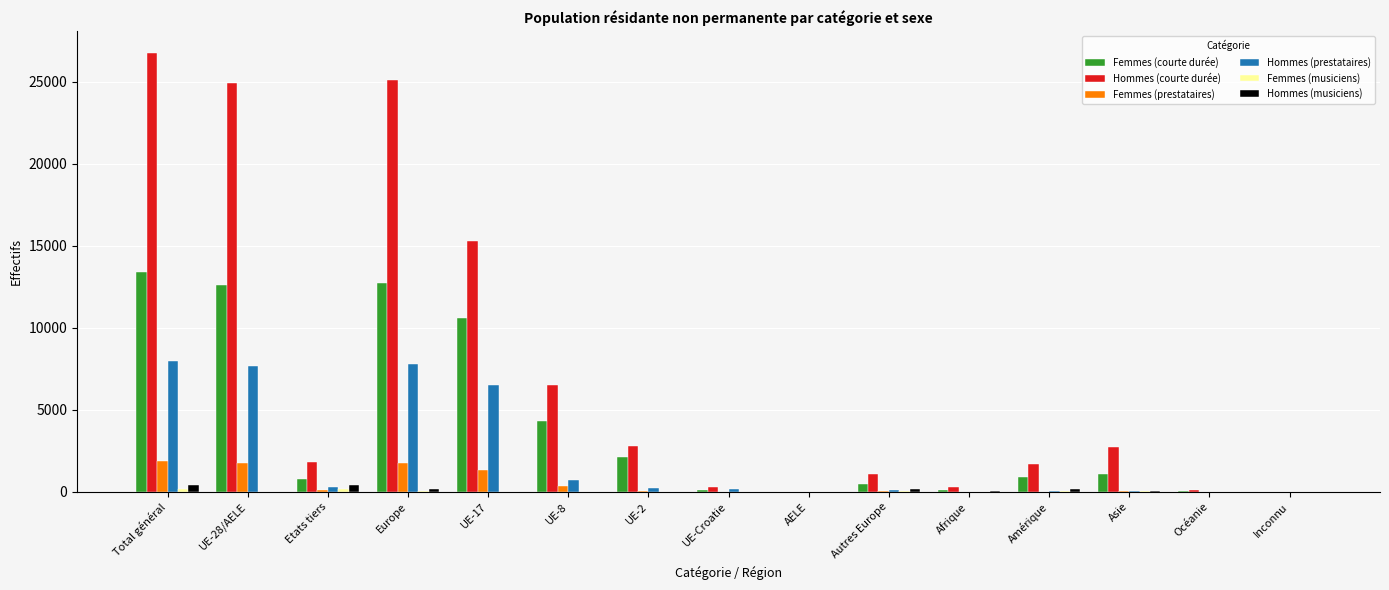

Which series has the largest total across all categories?

Hommes (courte durée)